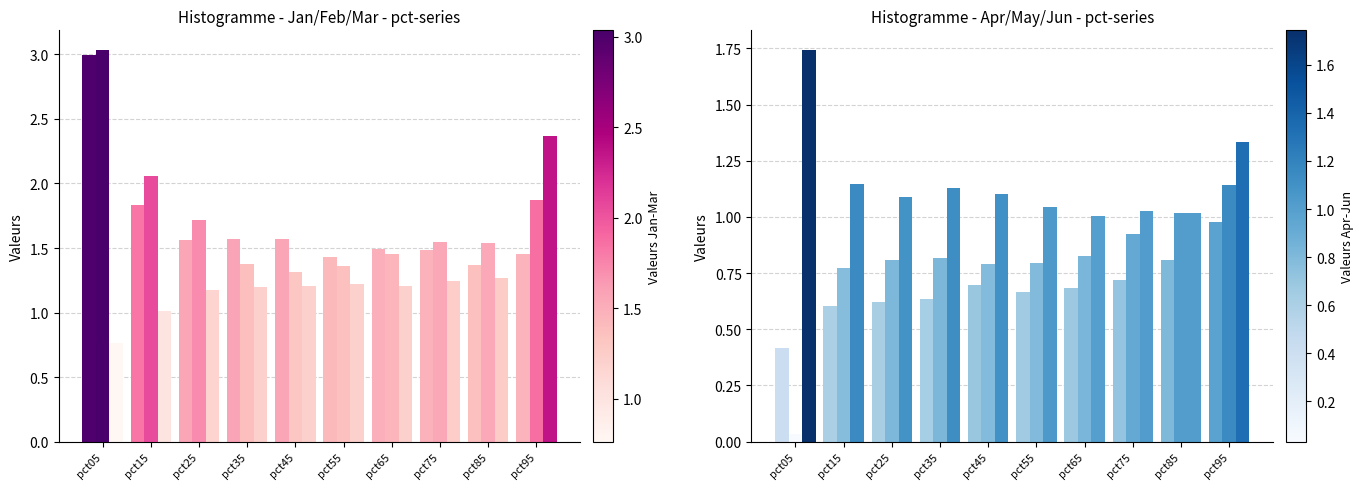

How many bars are there in total?

60